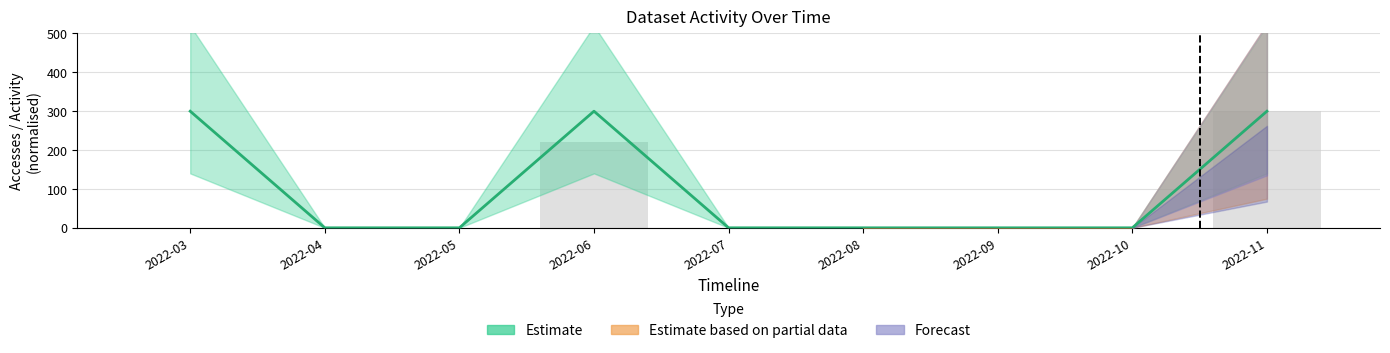

At how many categories does at least one series exceed 128?

3